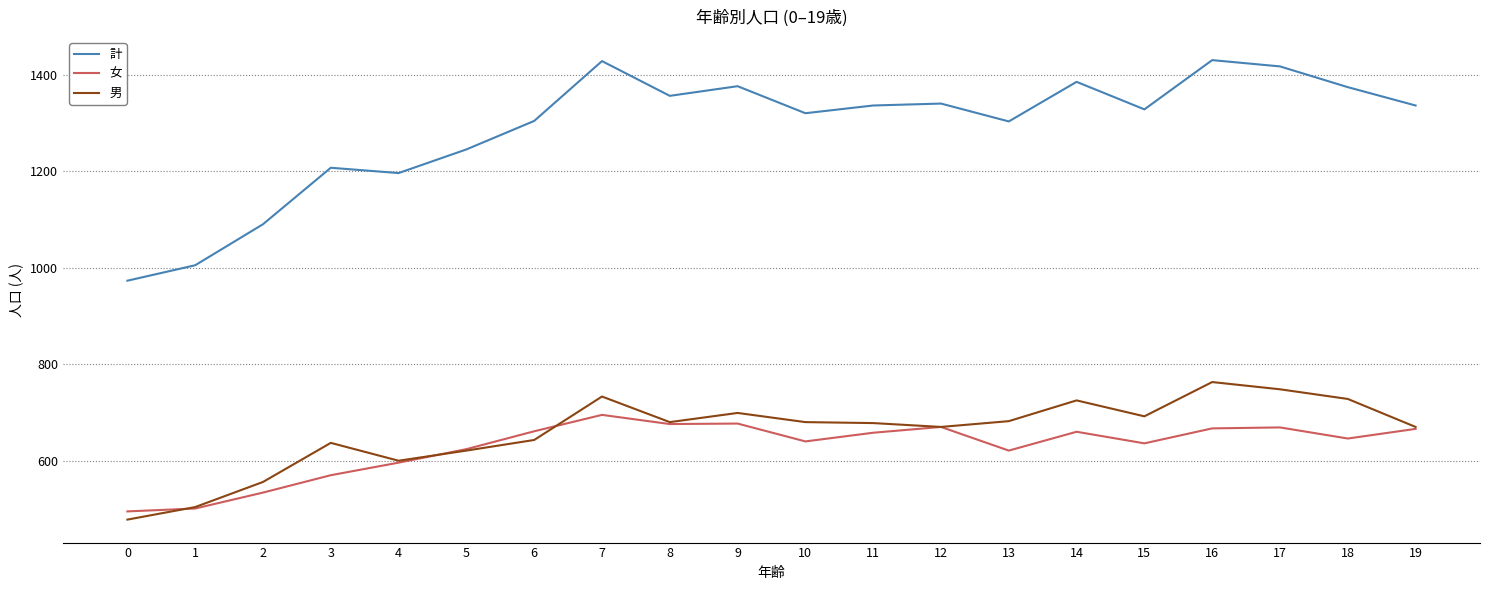

What is the total value across all series at 16?

2860